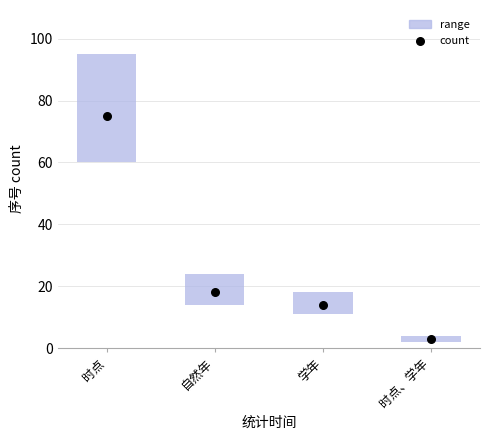

What is the change in value from 时点 to 学年?

-61